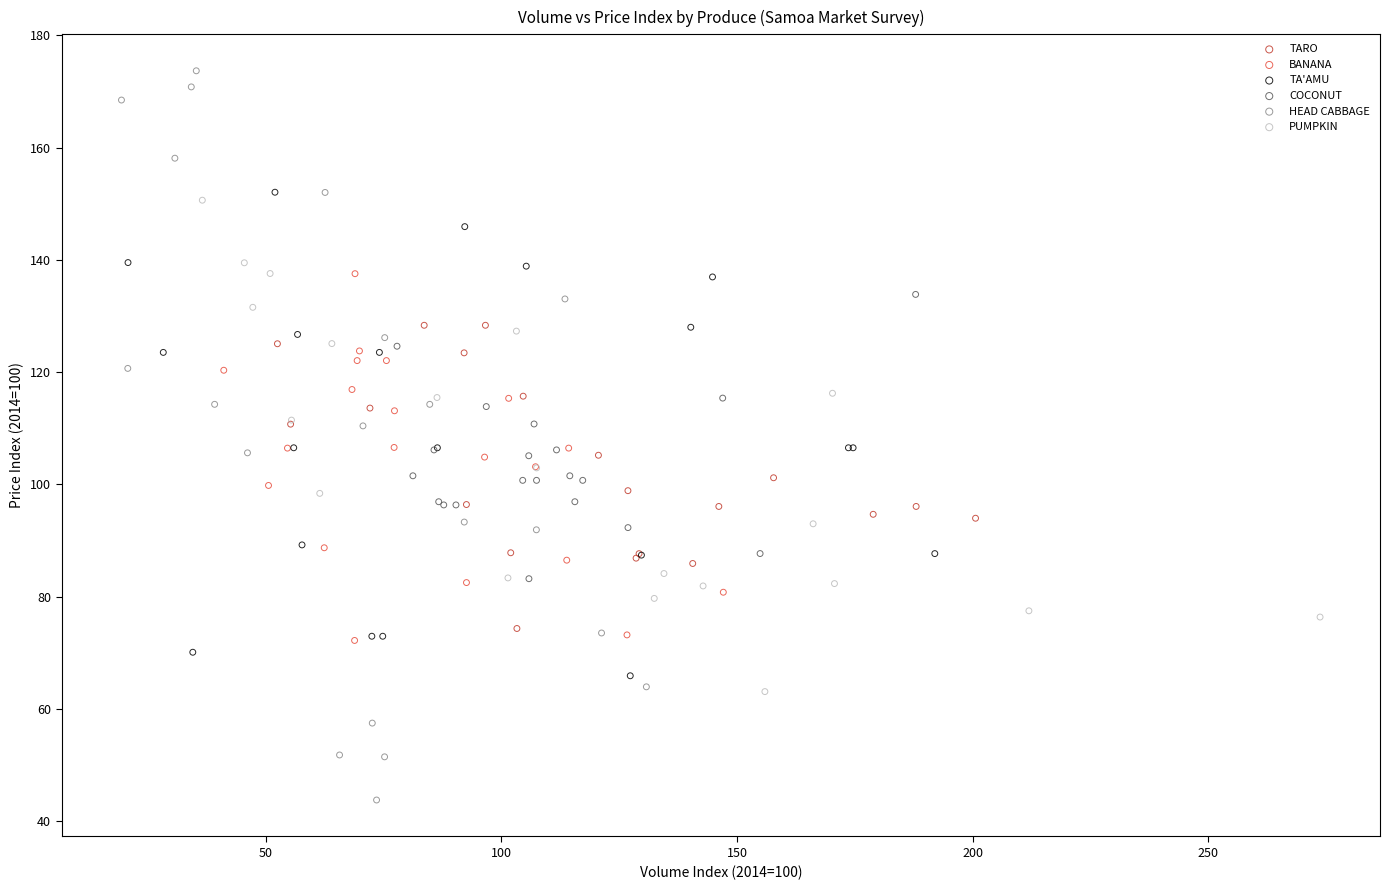

Which series has the widest spread of Y values?

HEAD CABBAGE